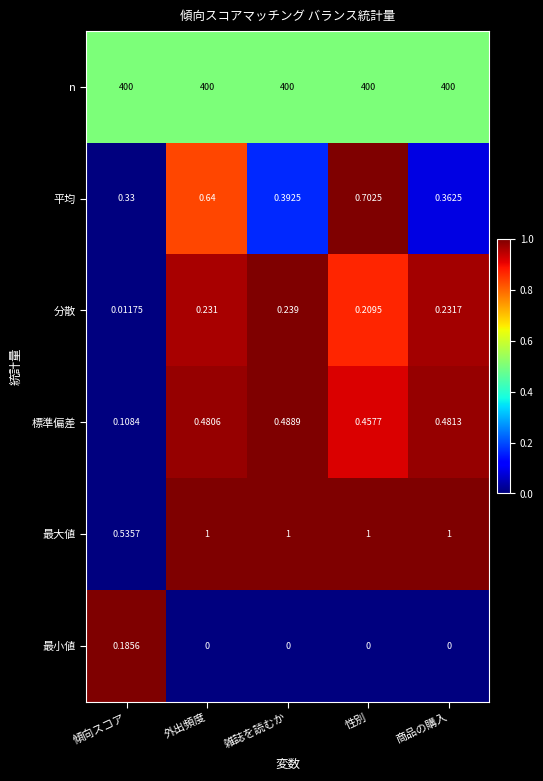

At 雑誌を読むか, list the series in order from smallest to largest.

最小値, 分散, 平均, 標準偏差, 最大値, n